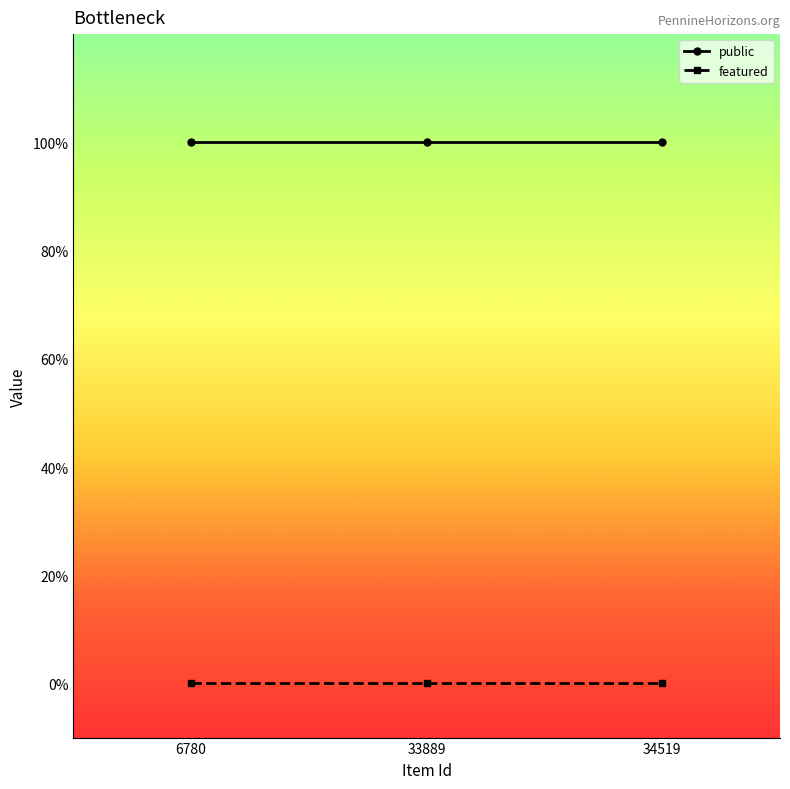

Does the chart have visible grid lines?

No